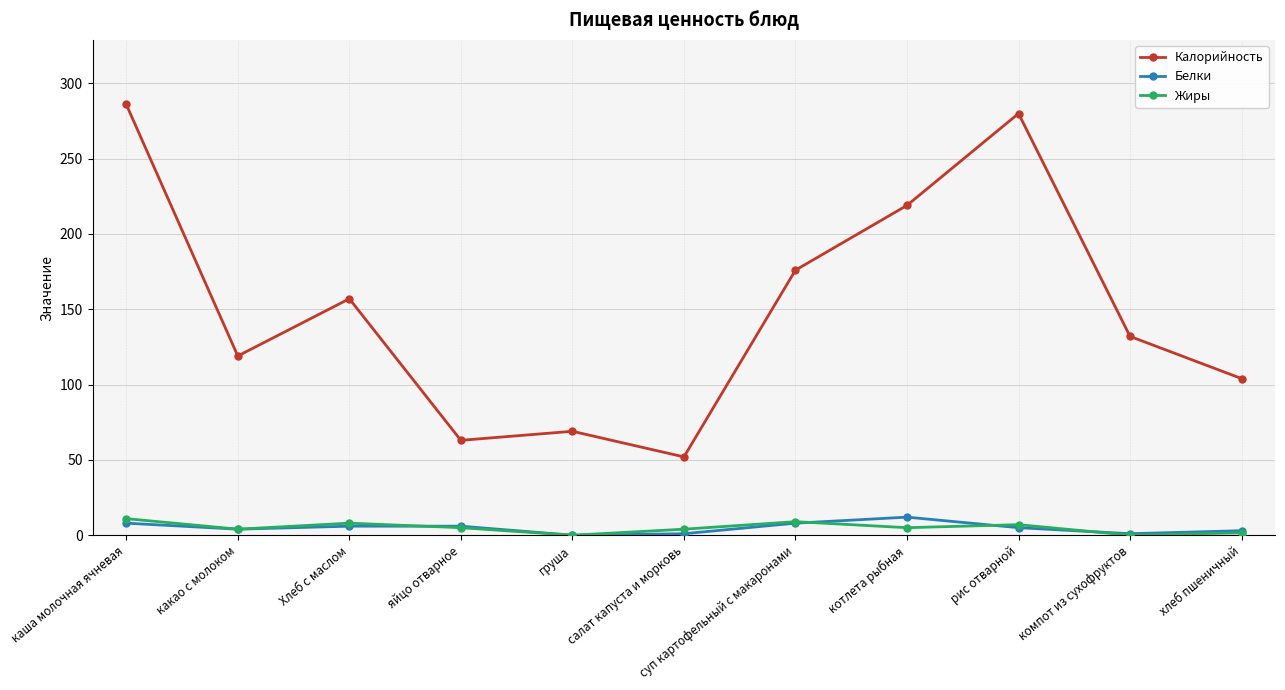

What is the difference between the highest and lowest values at котлета рыбная?

214.0